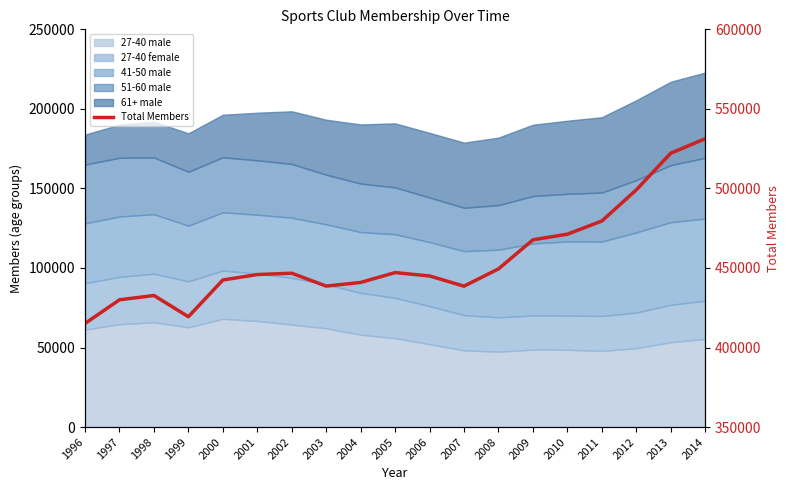

Where does the data first go above 445864?

2002